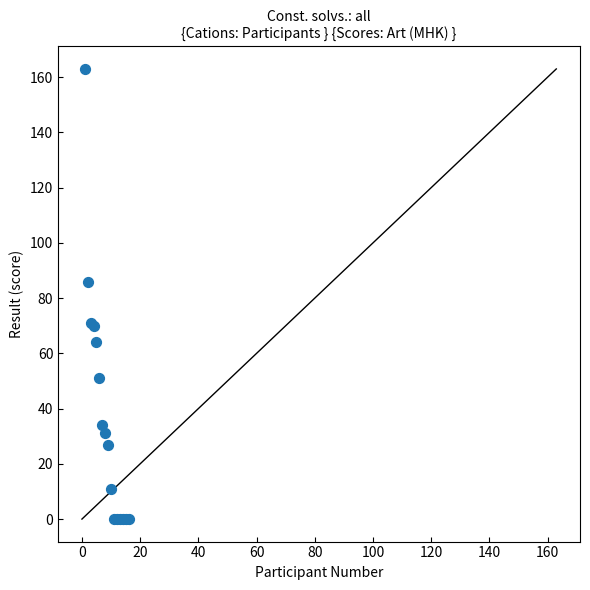

What Y value in the scatter plot is closest to 81?

86